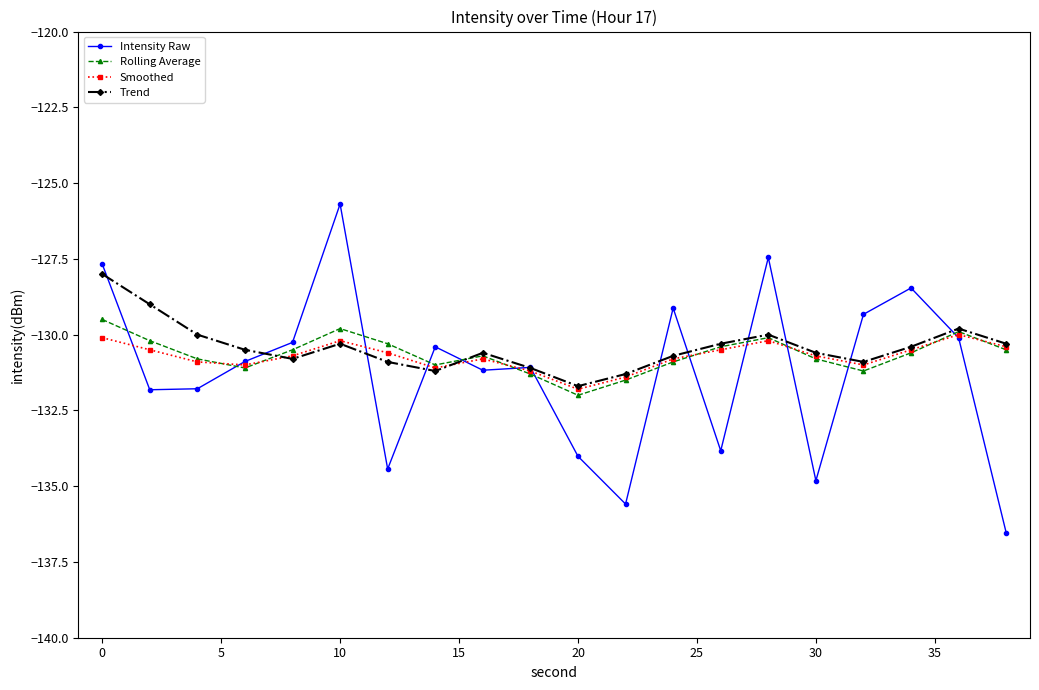

What is the maximum value shown in the chart?

-125.7